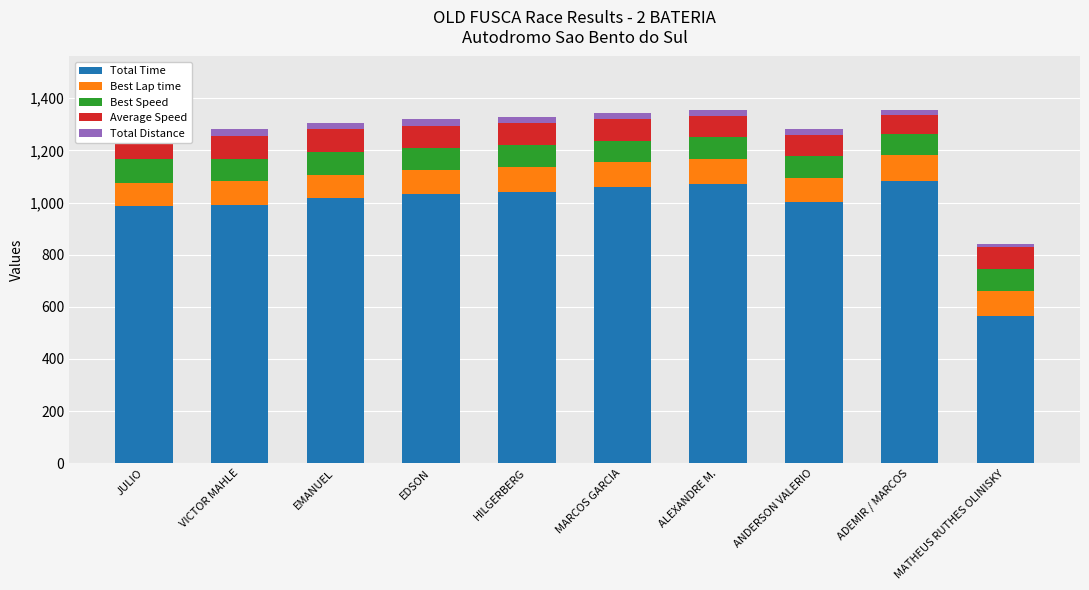

The Total Time series shows 1696.8 at EDSON. True or false?

False